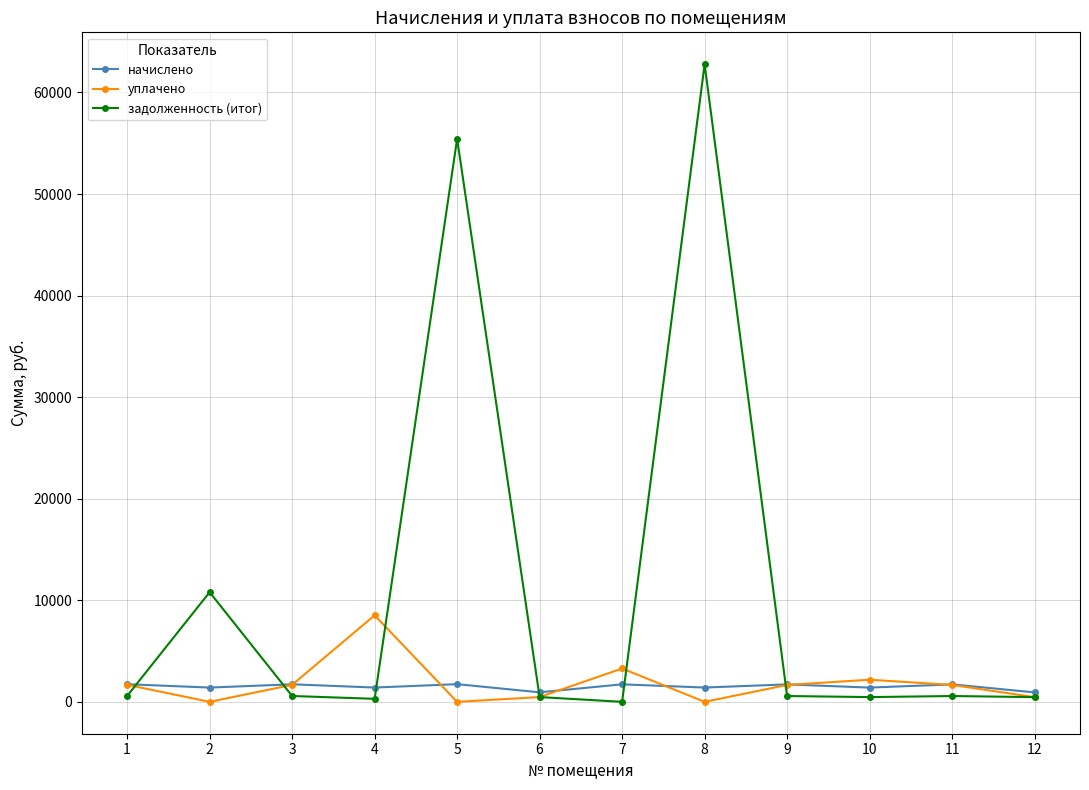

Between which two adjacent categories do уплачено and задолженность (итог) first intersect?

1 and 2